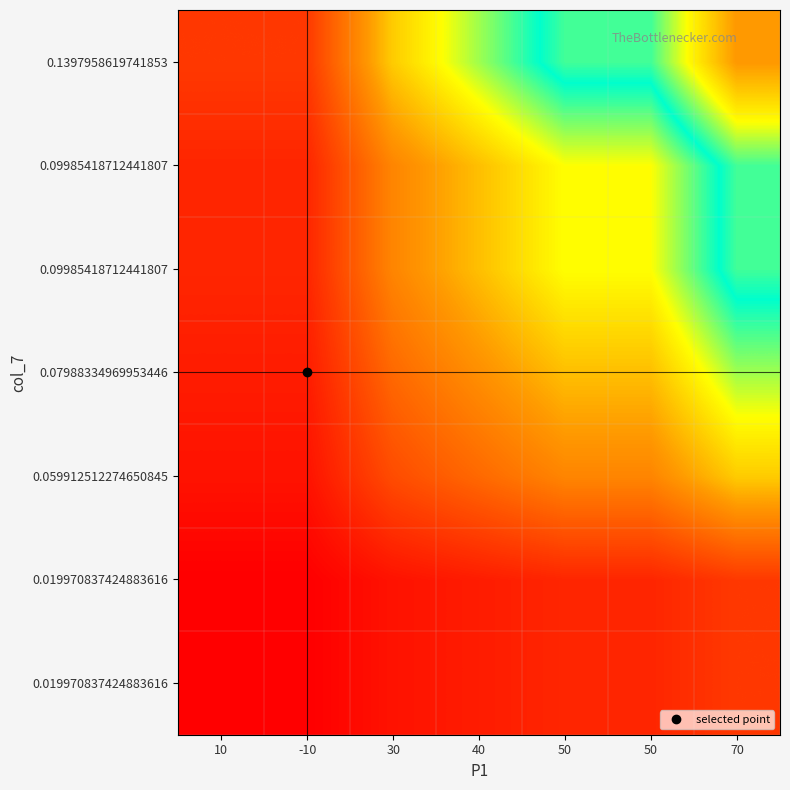

What is the total value across all series at 70?

7.3